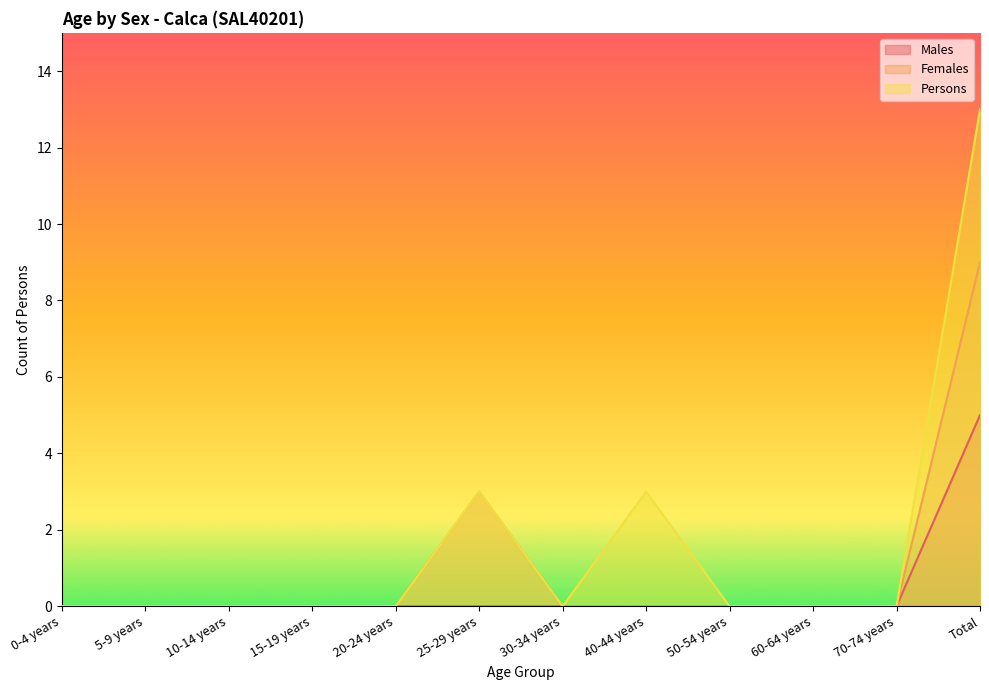

At 60-64 years, list the series in order from largest to smallest.

Males, Females, Persons